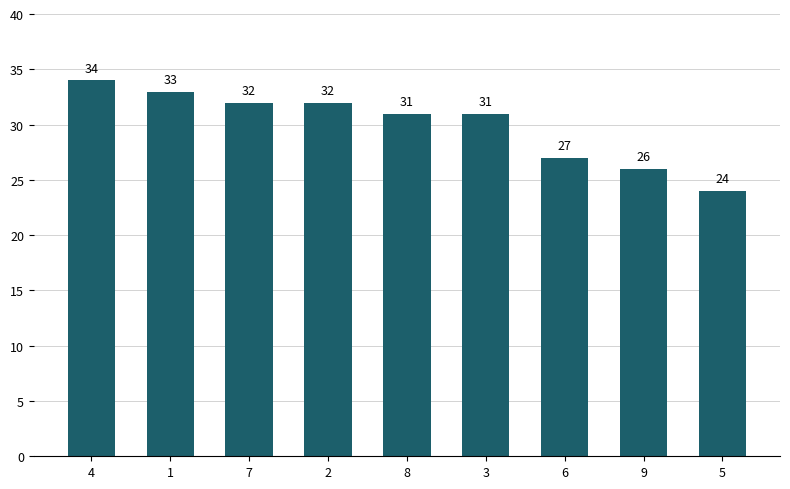

What position from the right is 9?

2